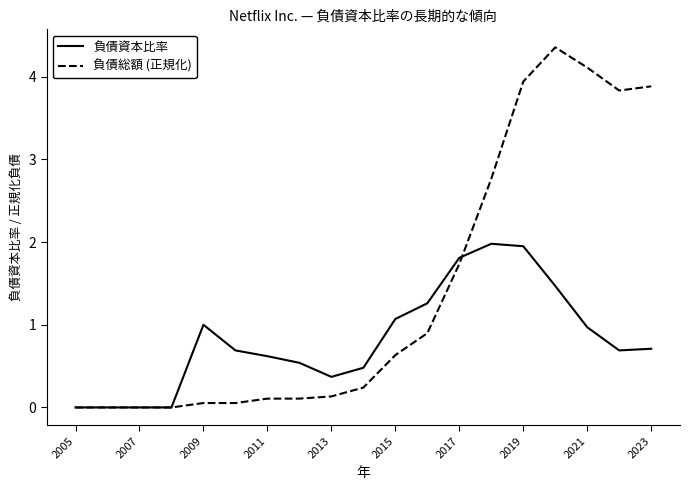

What is the average value of the 負債総額 (正規化) series?

1.4